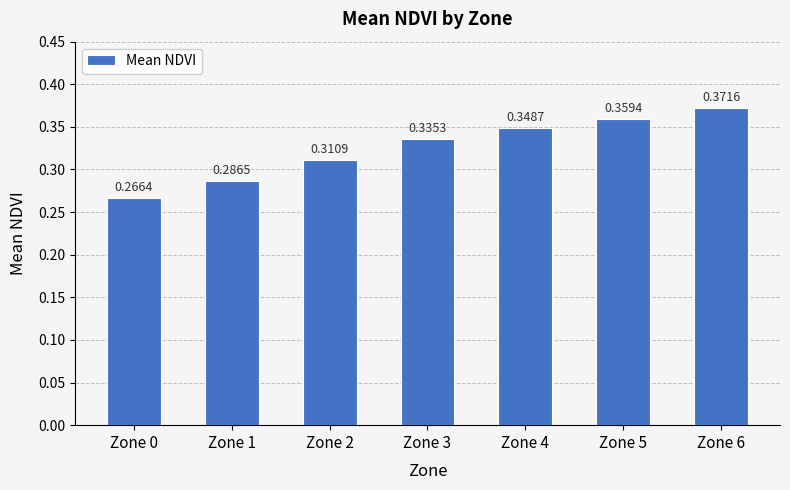

List the labels in order of value, largest first.

Zone 6, Zone 5, Zone 4, Zone 3, Zone 2, Zone 1, Zone 0